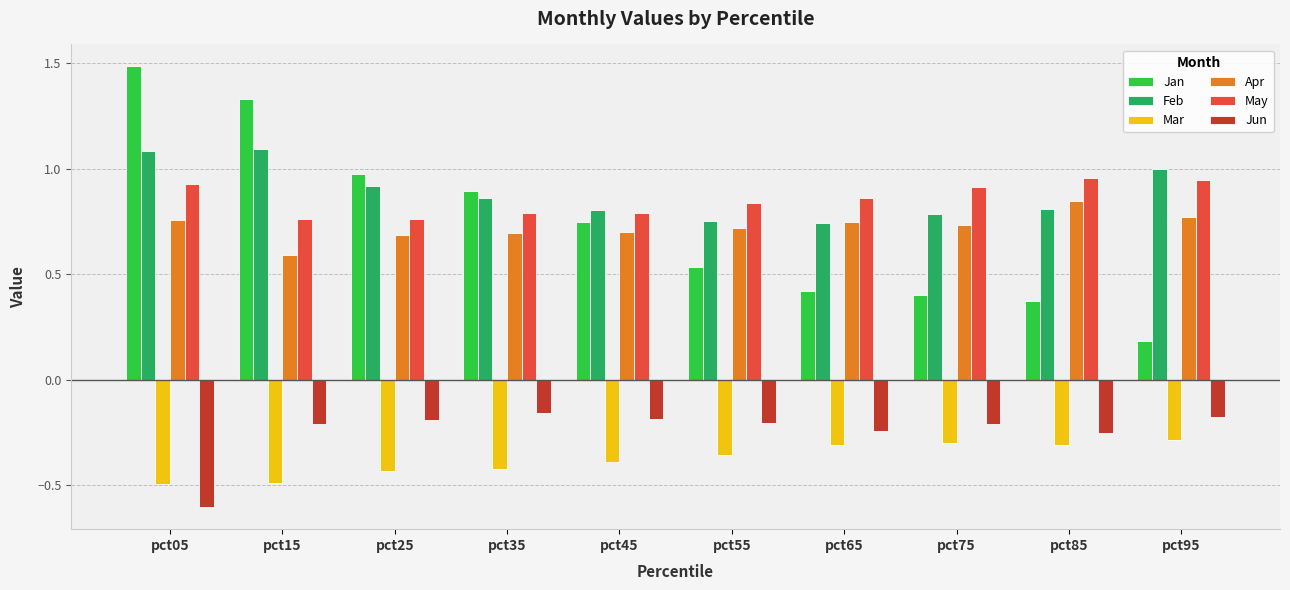

What is the sum of the Apr values at pct45 and pct75?

1.4